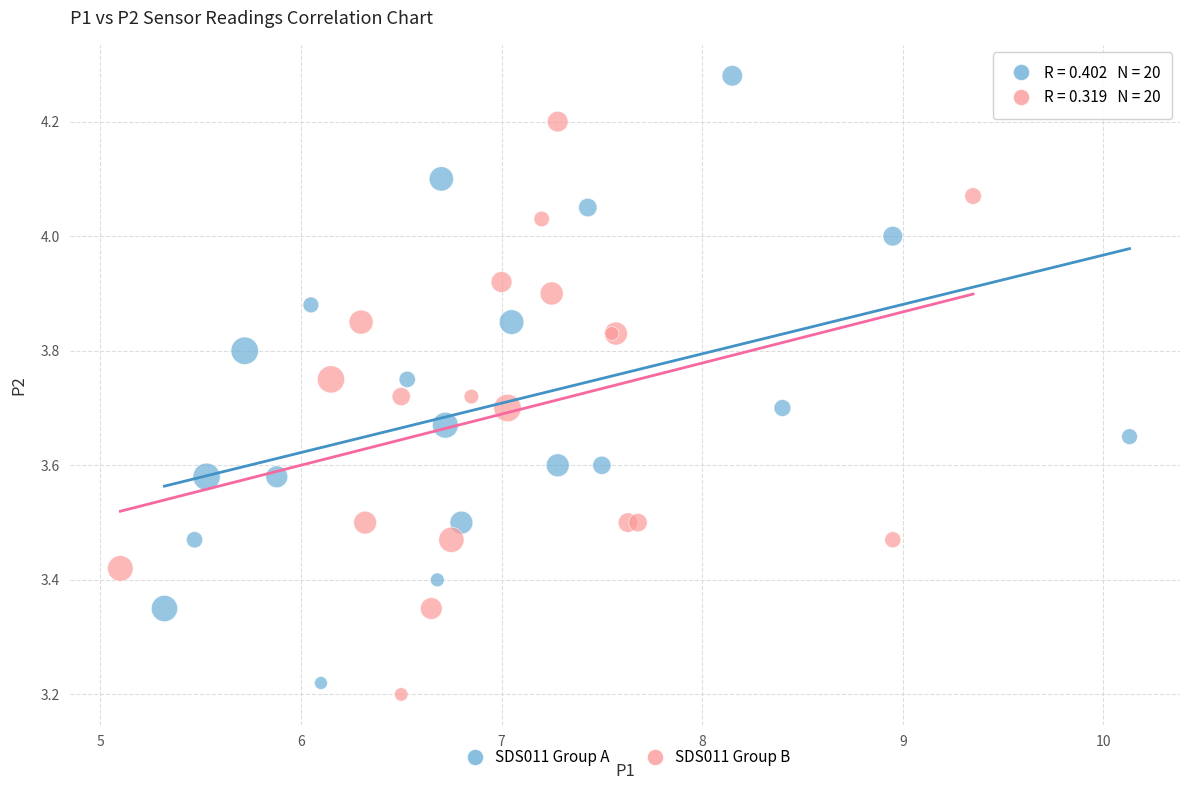

Which series has the largest Y range (max minus min)?

SDS011 Group A